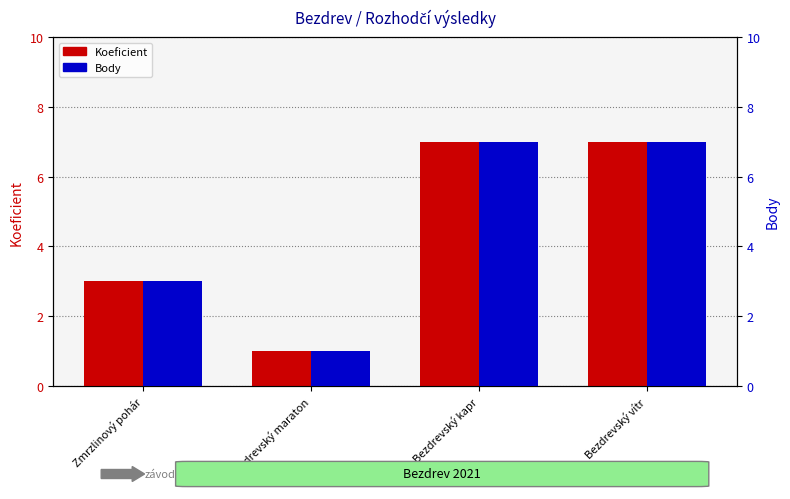

What is the difference between the maximum and second lowest values in the Koeficient series?

4